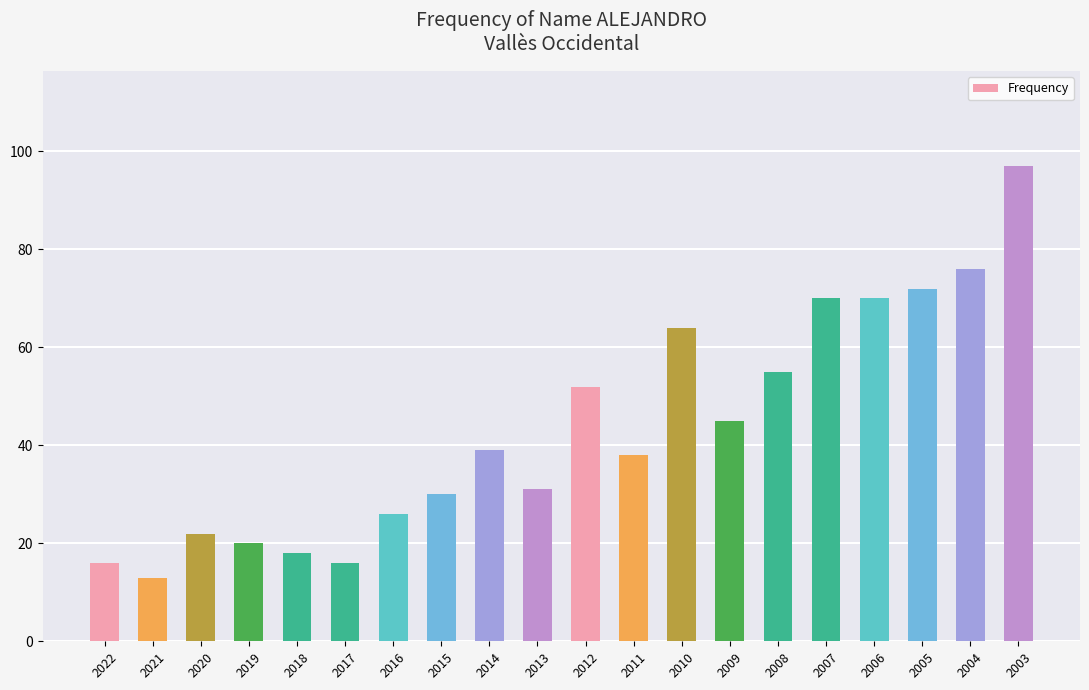

Reading left to right, transcribe all the data shown in this chart.

2022=16	2021=13	2020=22	2019=20	2018=18	2017=16	2016=26	2015=30	2014=39	2013=31	2012=52	2011=38	2010=64	2009=45	2008=55	2007=70	2006=70	2005=72	2004=76	2003=97